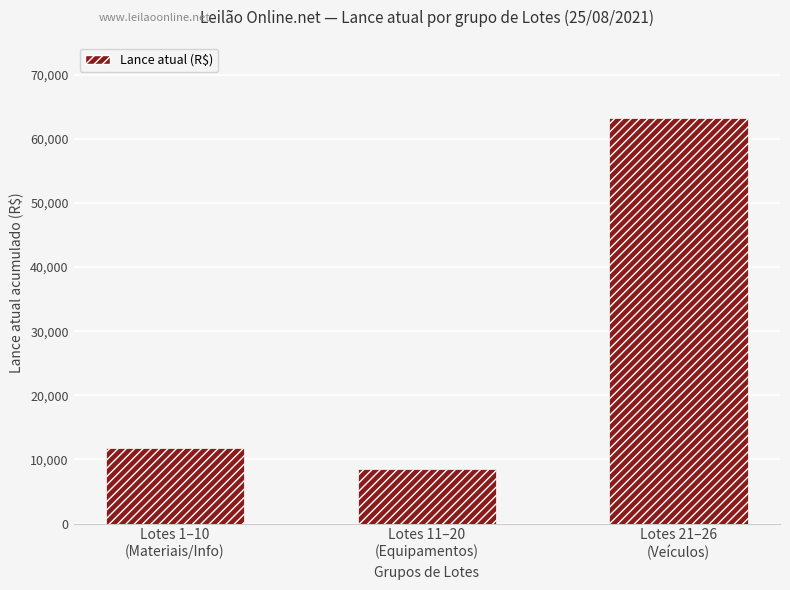

How many bars are there in total?

3